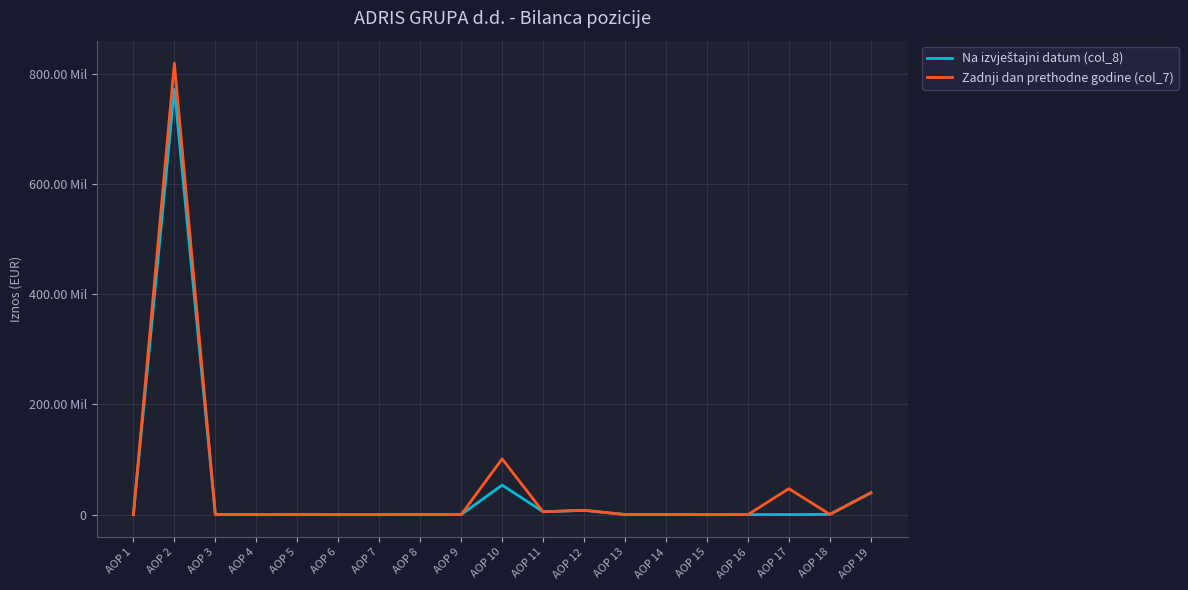

What is the maximum value for Na izvještajni datum (col_8)?

771606328